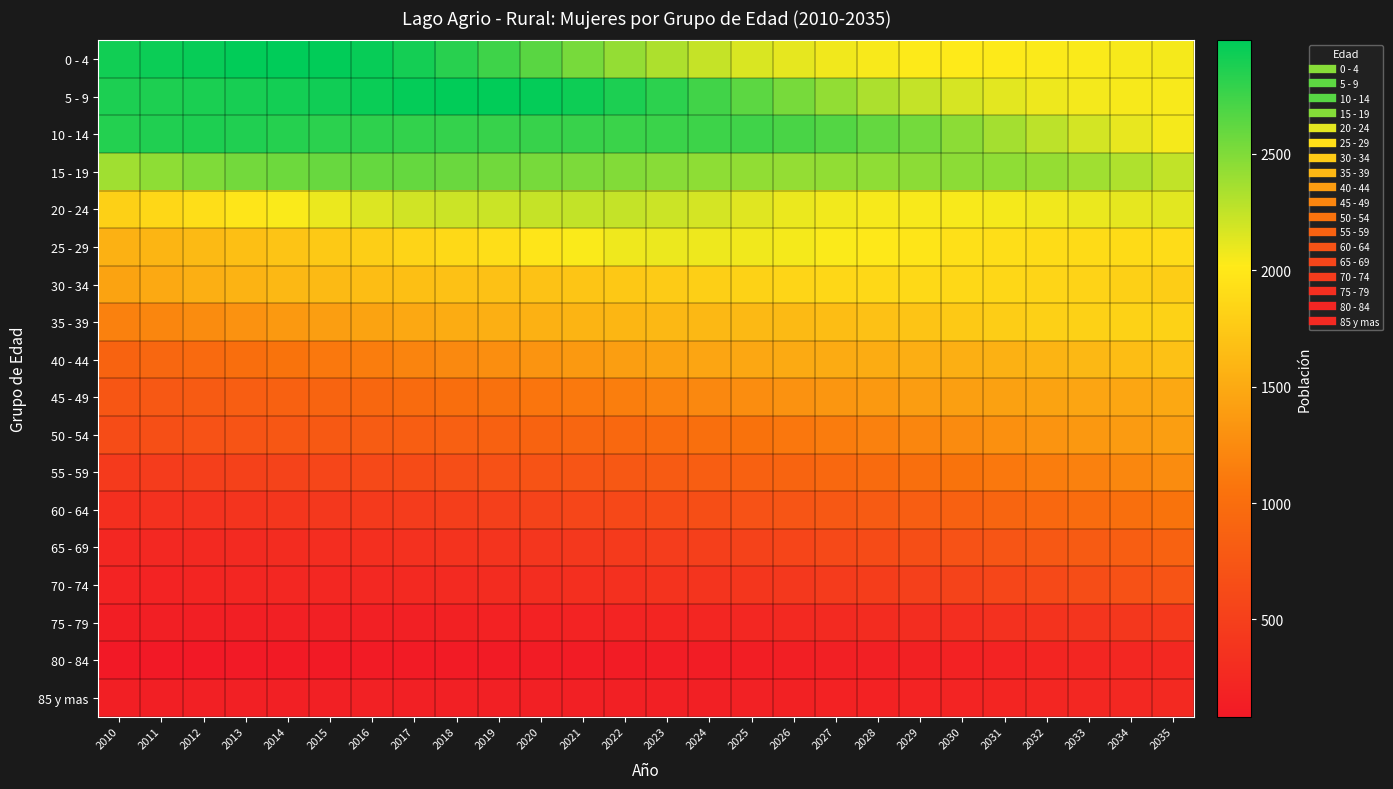

What is the spread (max minus min) of values at 2024?

2621